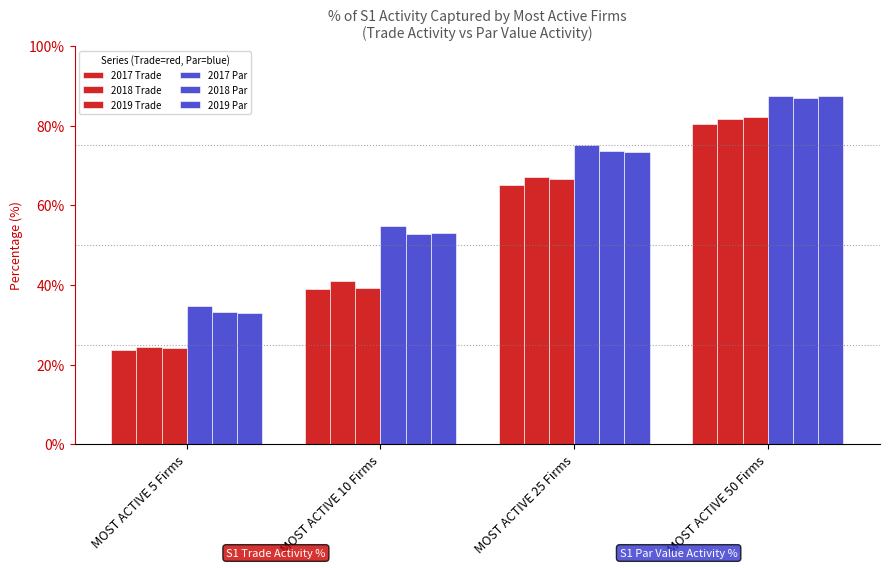

Count the number of categories in the chart.

4